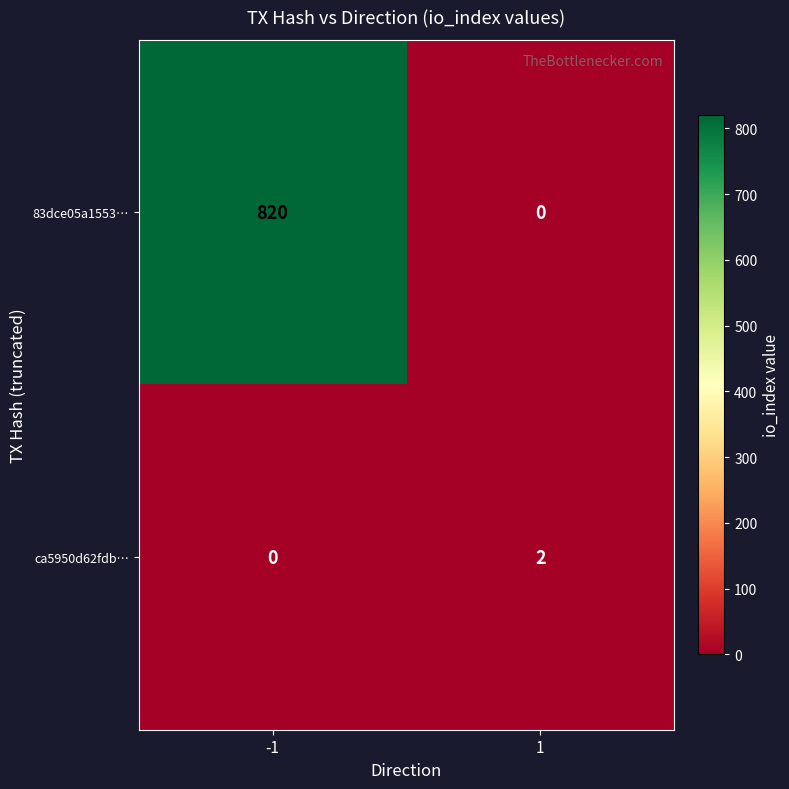

Is it true that 83dce05a1553… equals 382 at -1?

False